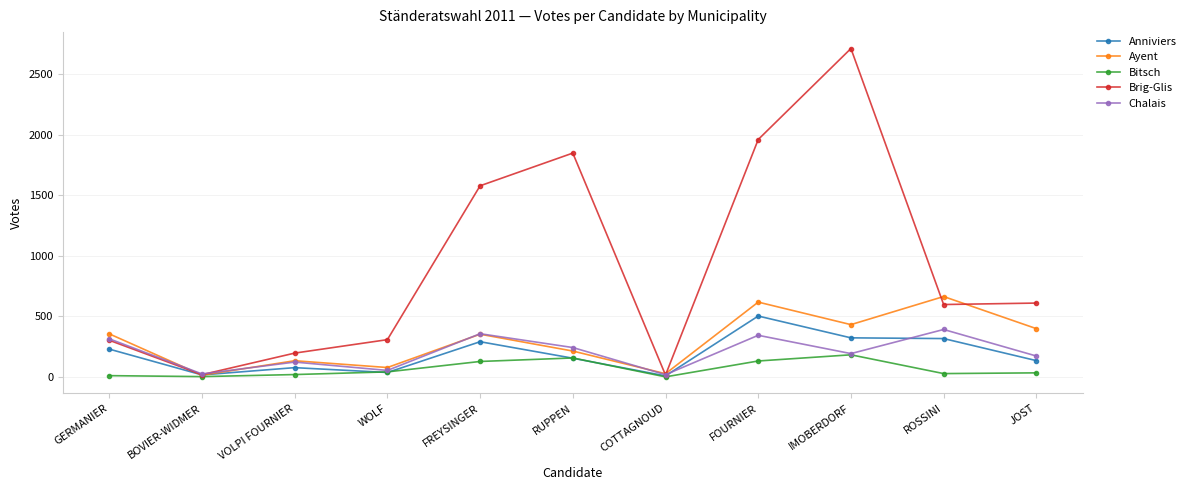

Between COTTAGNOUD and ROSSINI, which series saw the biggest shift?

Ayent